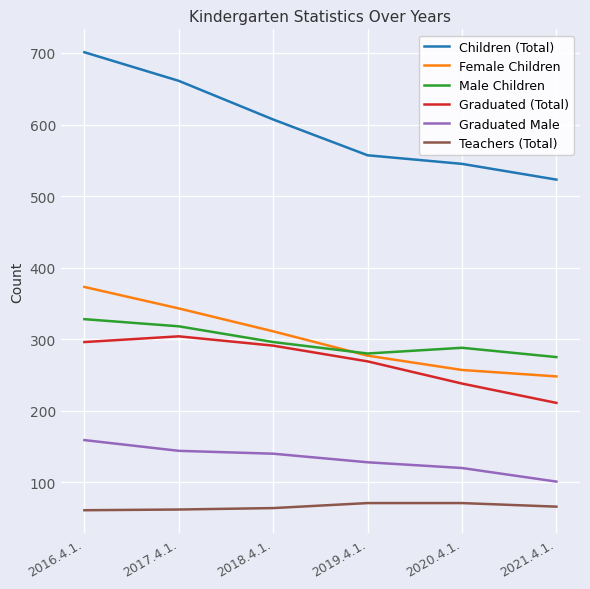

What is the difference between the second highest and minimum values in the Graduated (Total) series?

85